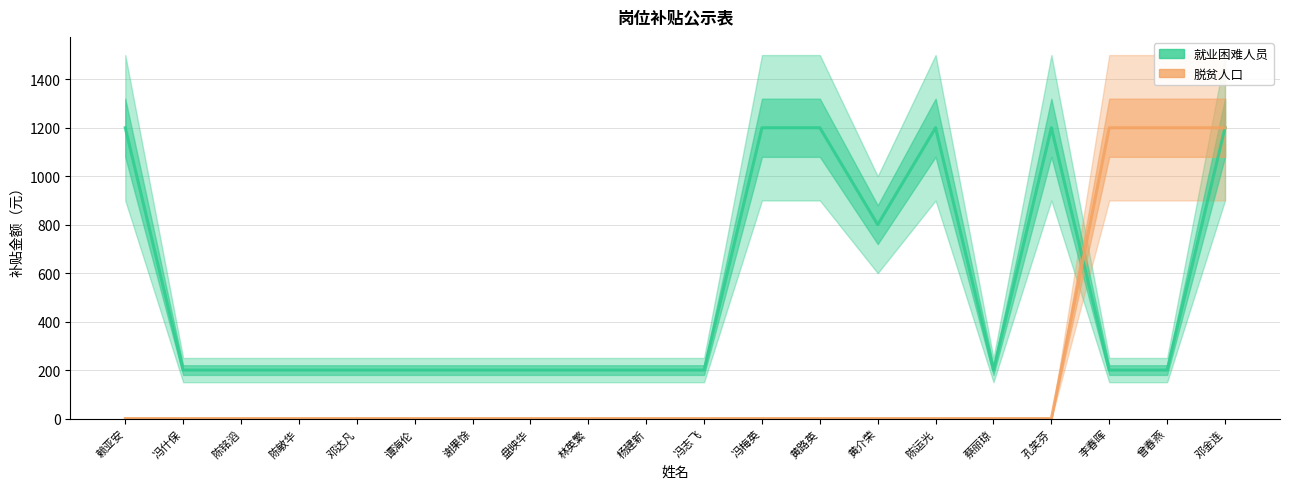

At how many categories does at least one series exceed 1016?

8